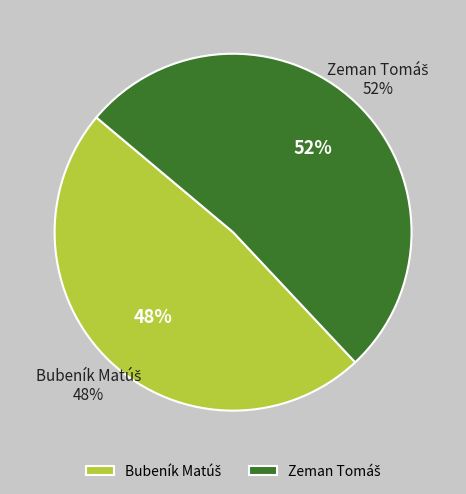

To the nearest percent, what is the combined percentage of Bubeník Matúš and Zeman Tomáš?

100%